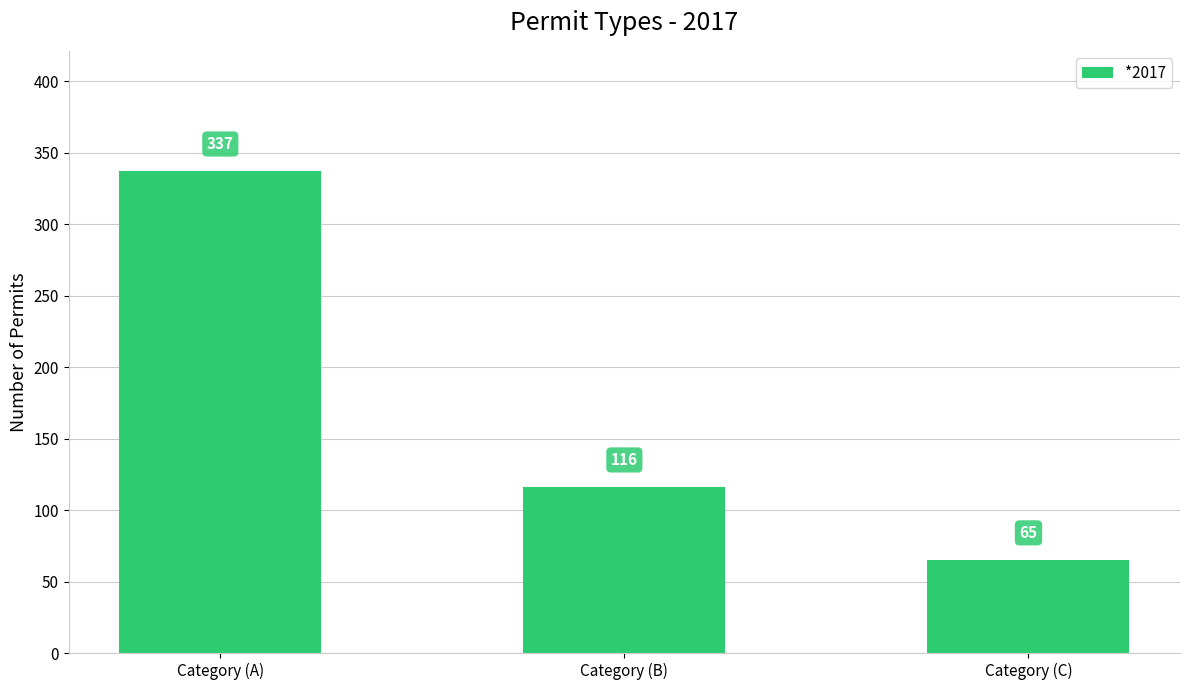

Approximately how many times larger is the value at Category (B) compared to Category (C)?

1.8